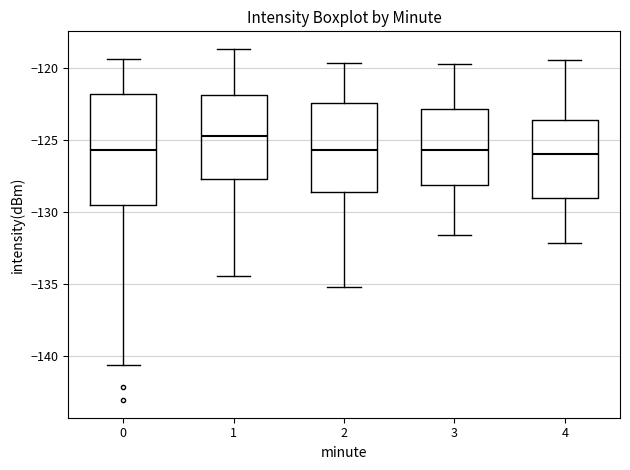

Reading left to right, read every box against the y-axis: the position of its median line, the range the box covers, and the ends of its whiskers. The values are not printed on the chart, so give them approximately, as read against the axis.

0: median -125.5, box -129.5 to -122.0, whiskers -140.5 to -119.5
1: median -124.5, box -127.5 to -122.0, whiskers -134.5 to -118.5
2: median -125.5, box -128.5 to -122.5, whiskers -135.0 to -119.5
3: median -125.5, box -128.0 to -123.0, whiskers -131.5 to -119.5
4: median -126.0, box -129.0 to -123.5, whiskers -132.0 to -119.5